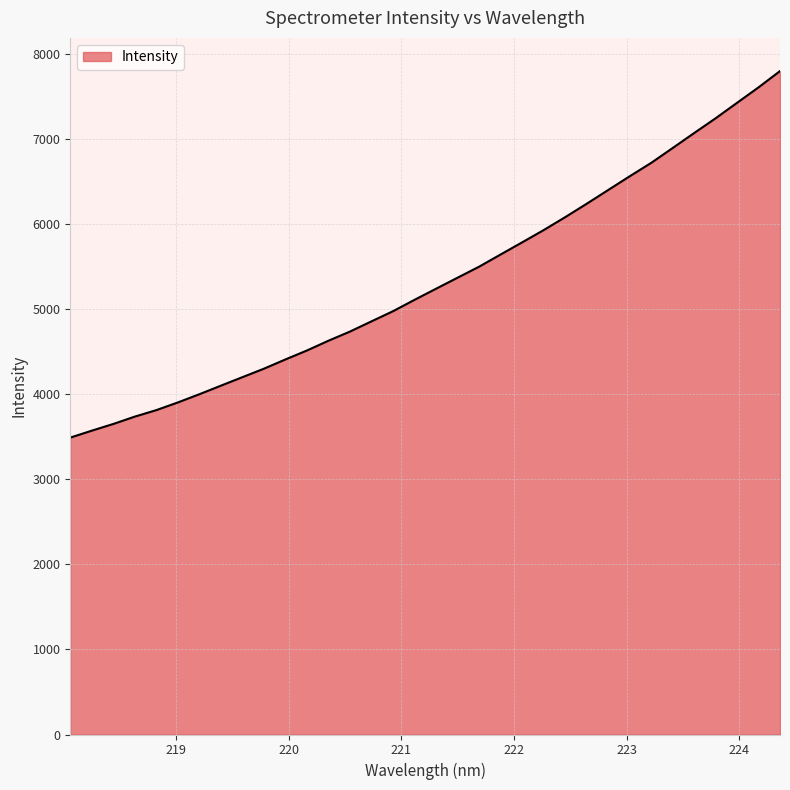

What is the minimum value shown in the chart?

3489.9